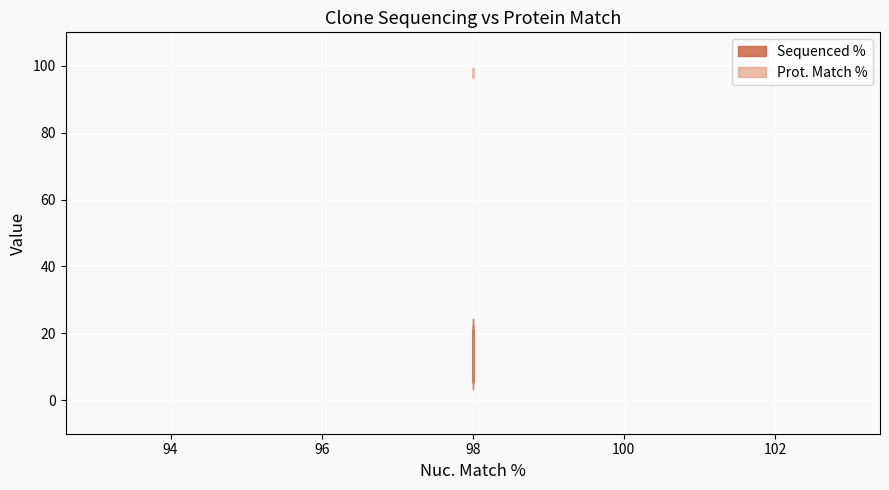

At how many categories does at least one series exceed 99?

1